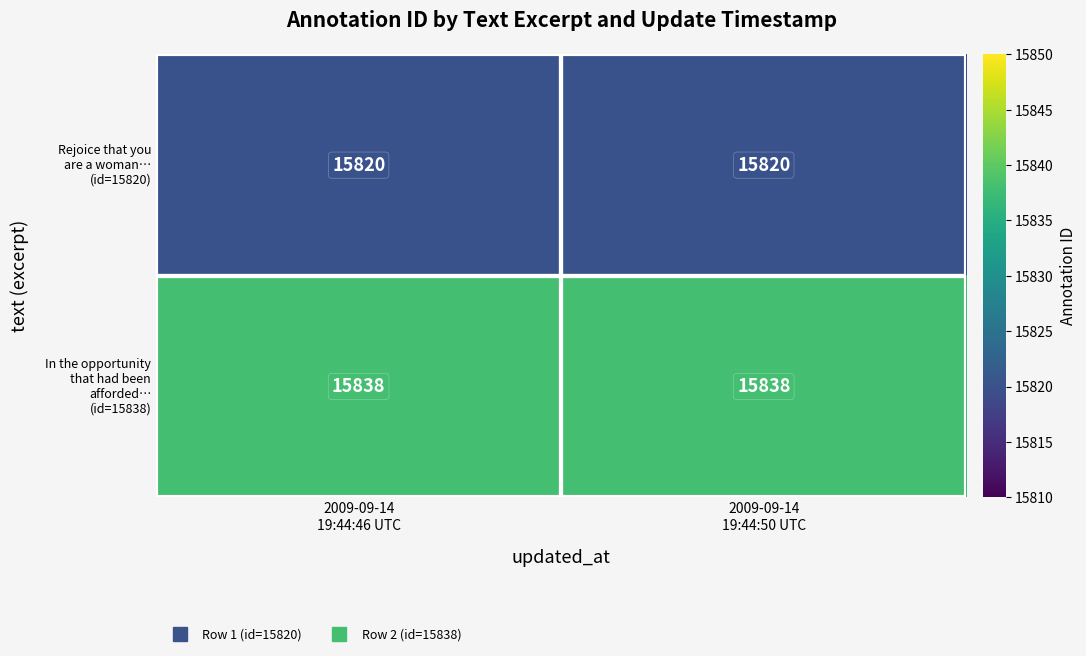

What is the minimum value shown in the chart?

15820